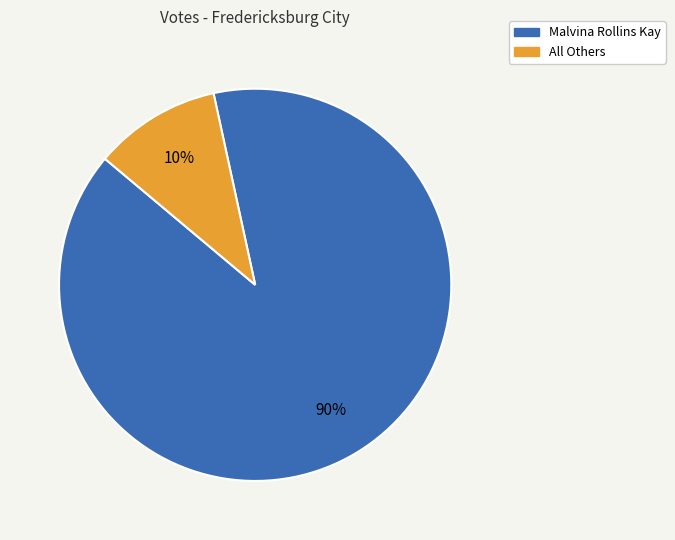

Do All Others and Malvina Rollins Kay together represent more than half of the pie?

Yes